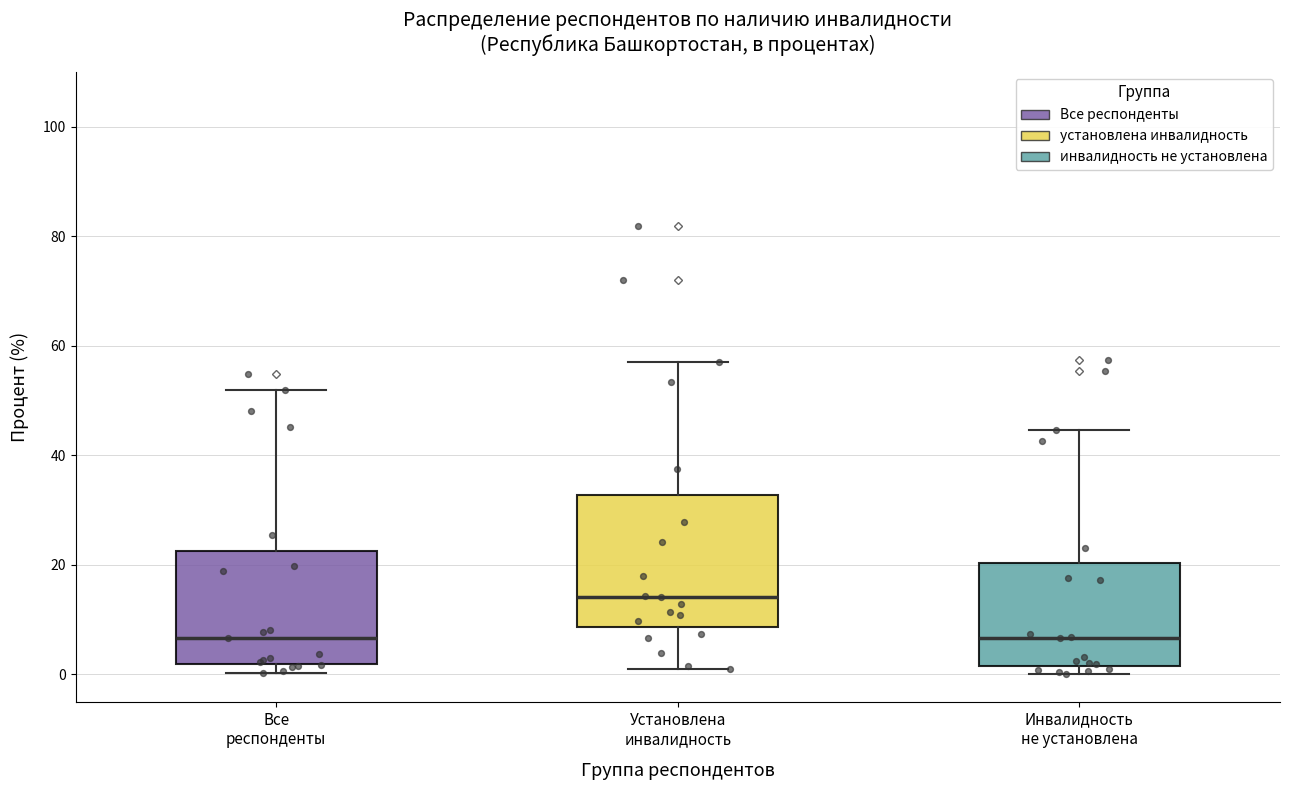

Comparing the boxes themselves (not the whiskers), which one is the tallest?

Установлена инвалидность